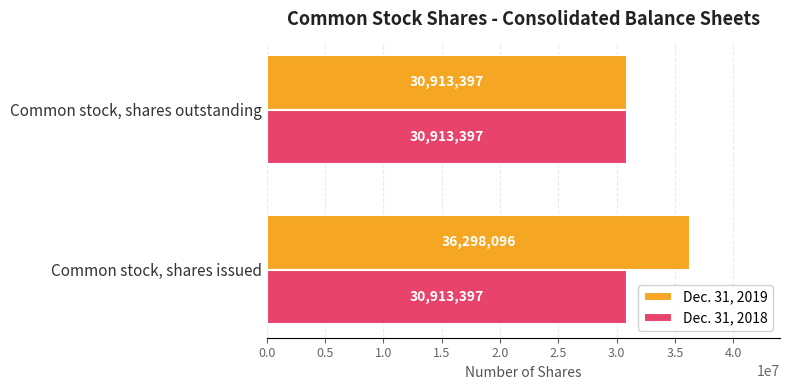

How many series are shown in this chart?

2